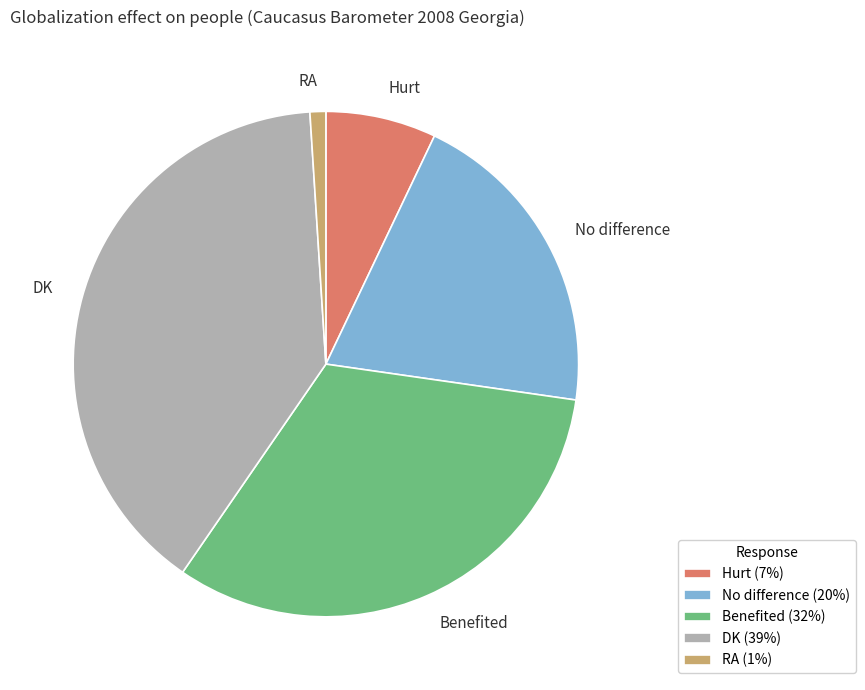

Is it true that No difference is 11% of the pie?

False